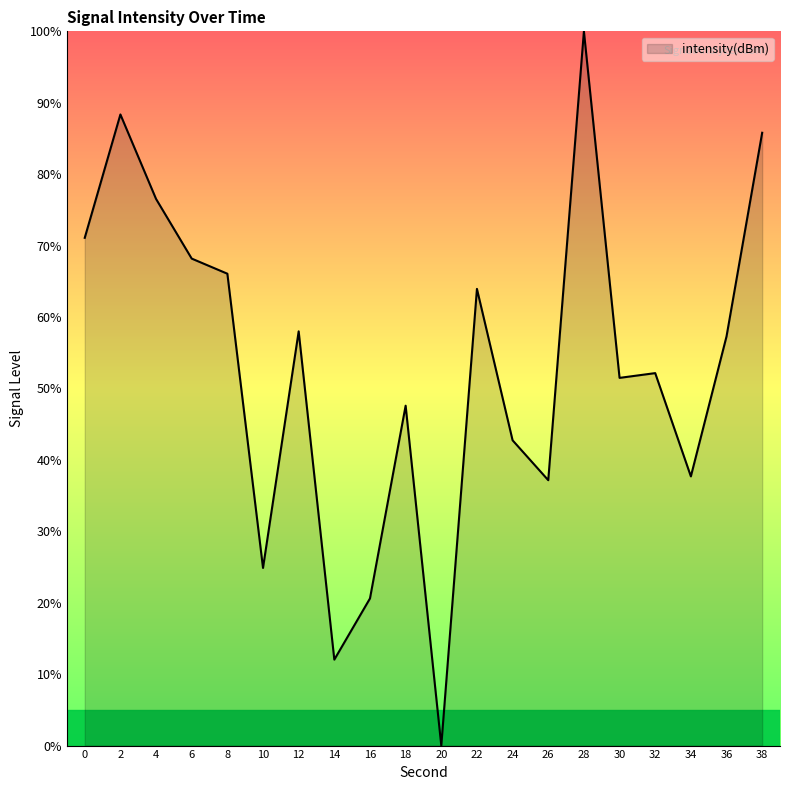

What is the sum of the values at 14 and 4?

88.6